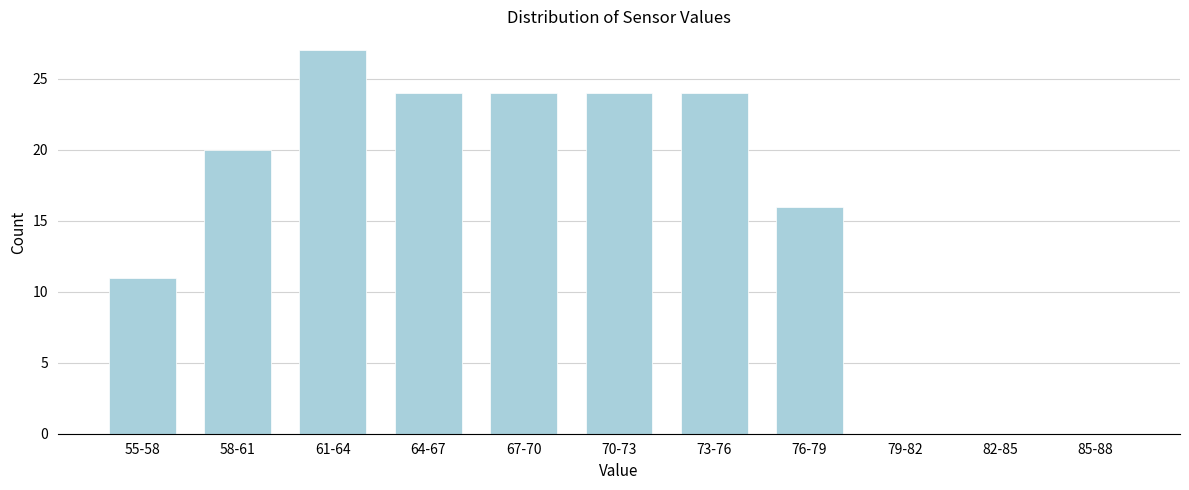

Reading left to right, what are all the values shown in this chart?

55-58=11	58-61=20	61-64=27	64-67=24	67-70=24	70-73=24	73-76=24	76-79=16	79-82=0	82-85=0	85-88=0